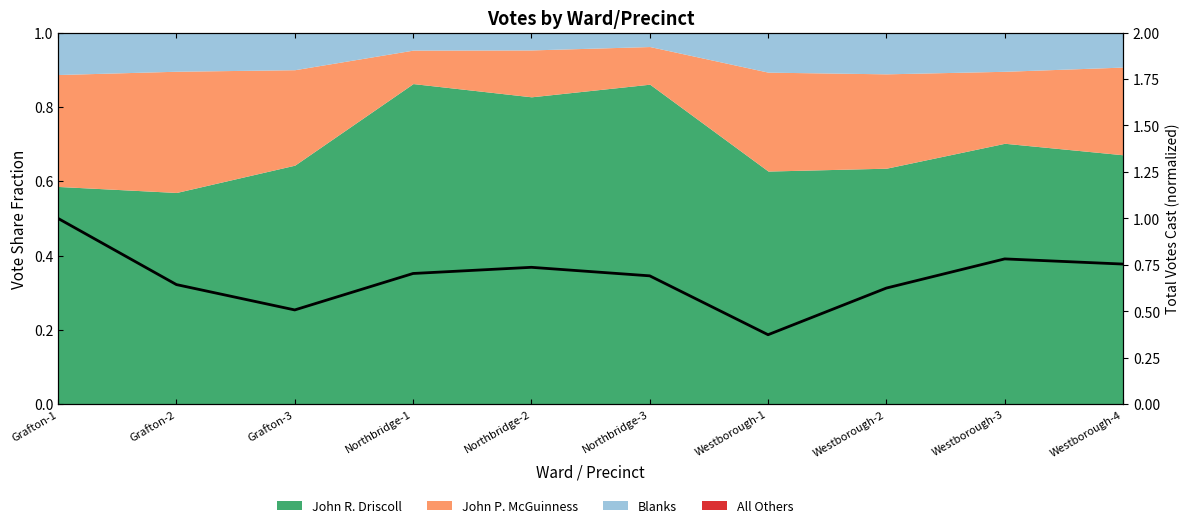

The chart shows a value of 0.4 at Westborough-1. True or false?

True